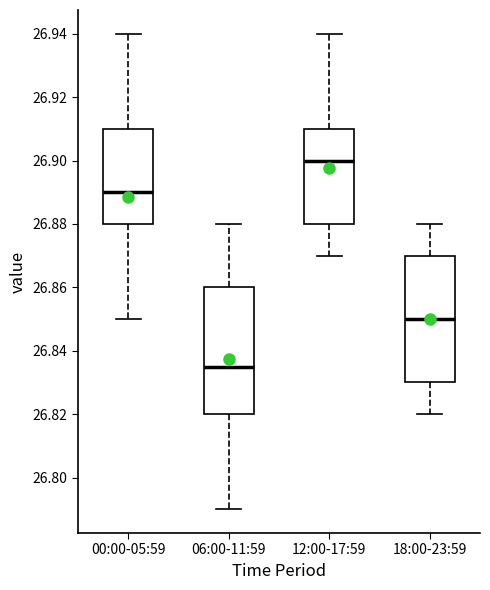

Which box has the lowest median line?

06:00-11:59